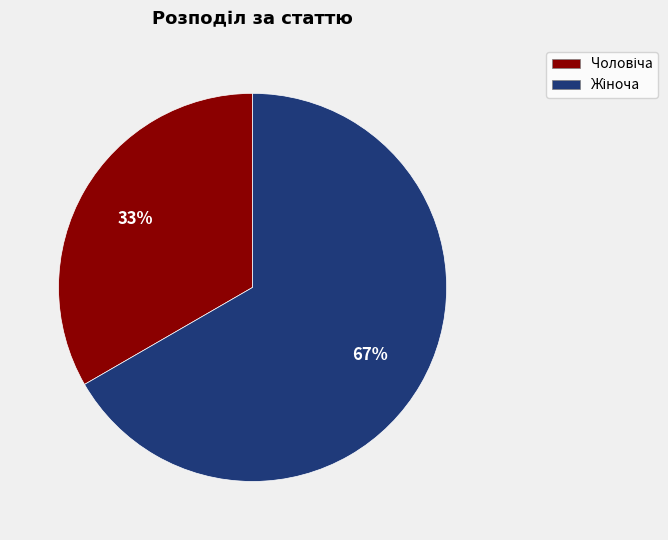

Is there a majority slice in this chart?

Yes